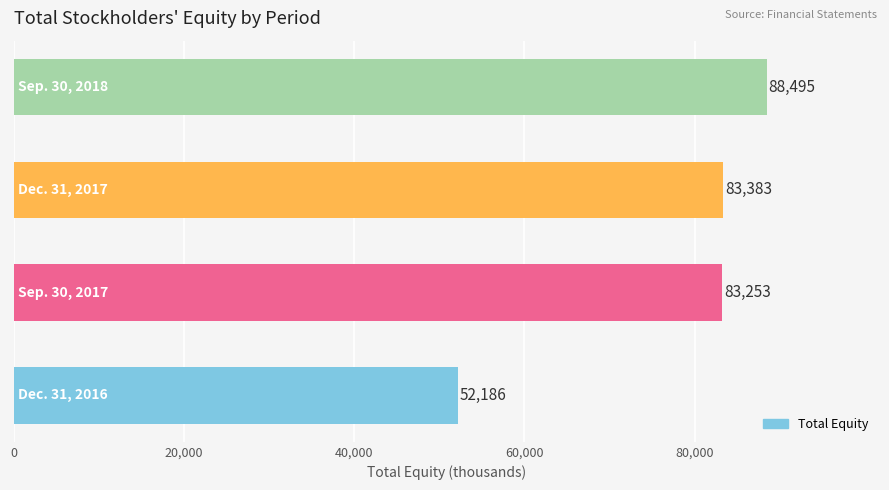

What is the average value?

76829